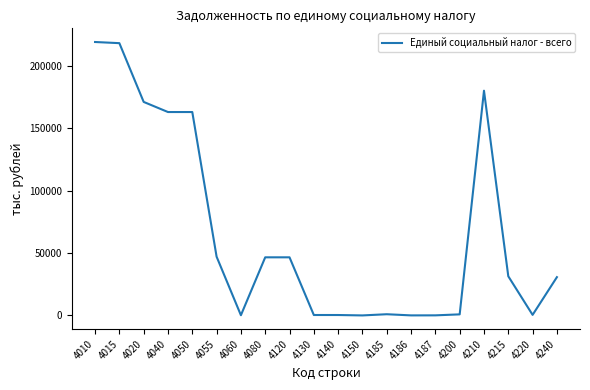

What is the maximum value shown in the chart?

219211